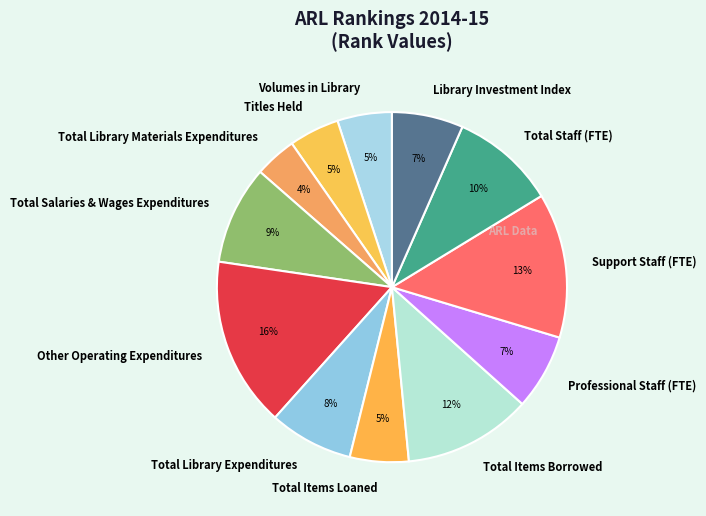

The Professional Staff (FTE) slice represents 1% of the pie. True or false?

False